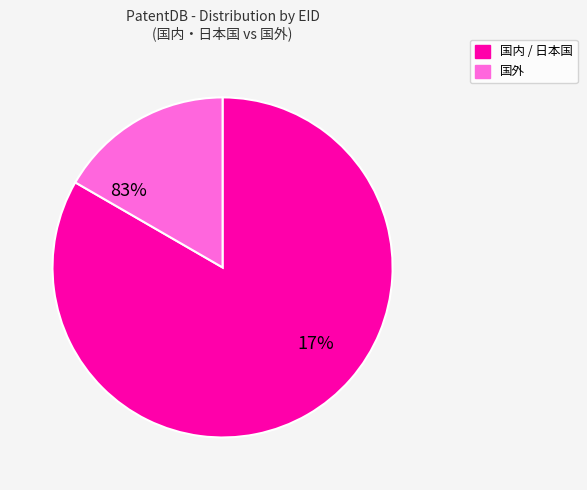

Is the sum of 371424 and 371865 greater than half?

No